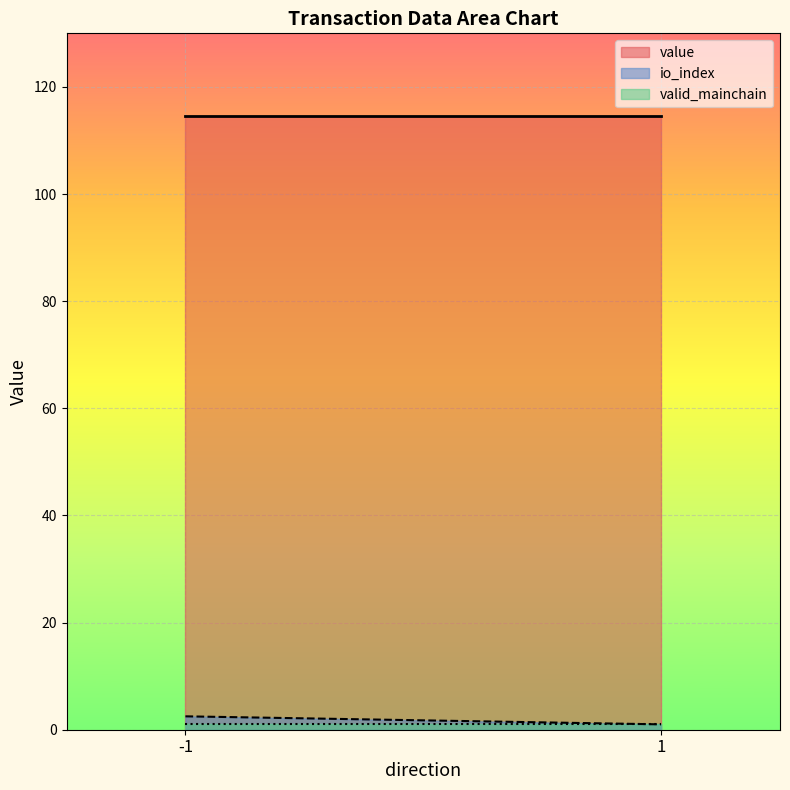

True or false: value has a value of 114.4 at -1.

True